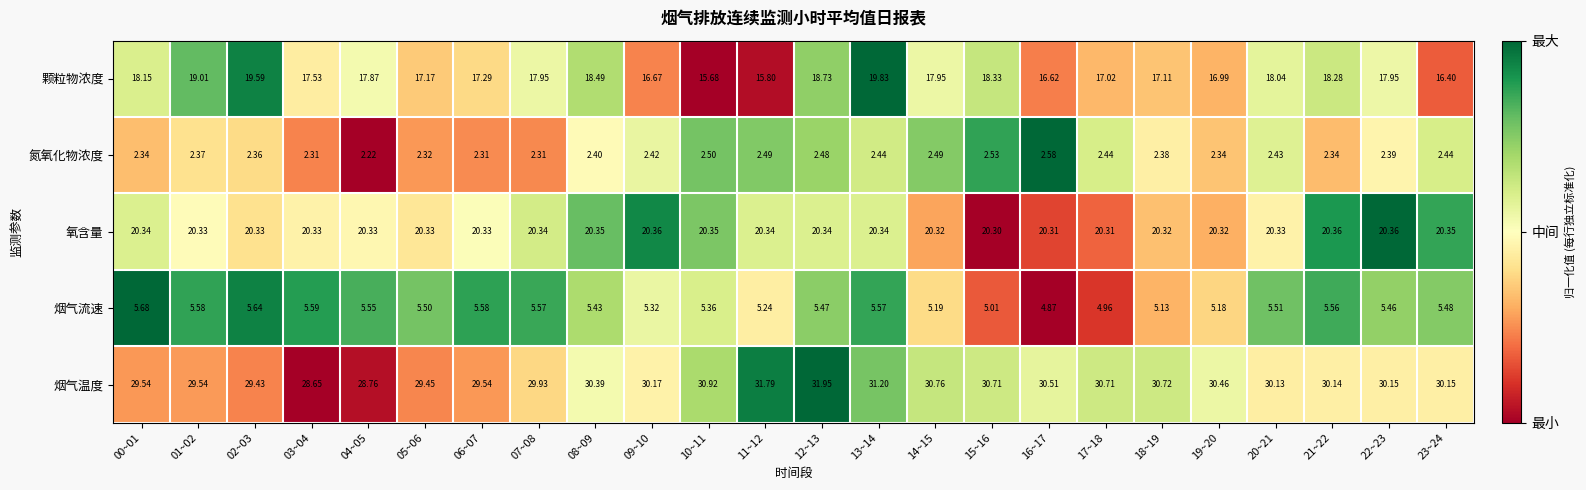

Is the value of 烟气温度 at 16~17 greater than the value of 烟气流速 at 21~22?

Yes